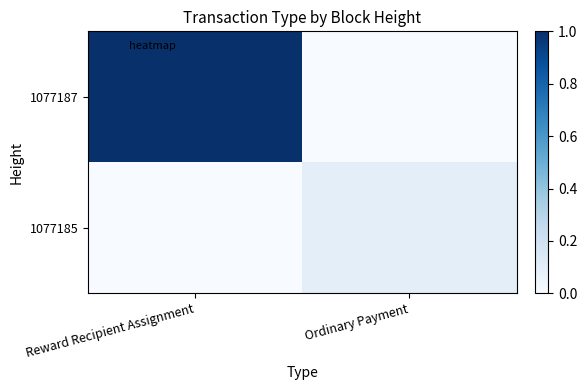

Reading left to right, list all the values displayed in this chart.

1077187: Reward Recipient Assignment=1.0	Ordinary Payment=0.0
1077185: Reward Recipient Assignment=0.0	Ordinary Payment=0.1